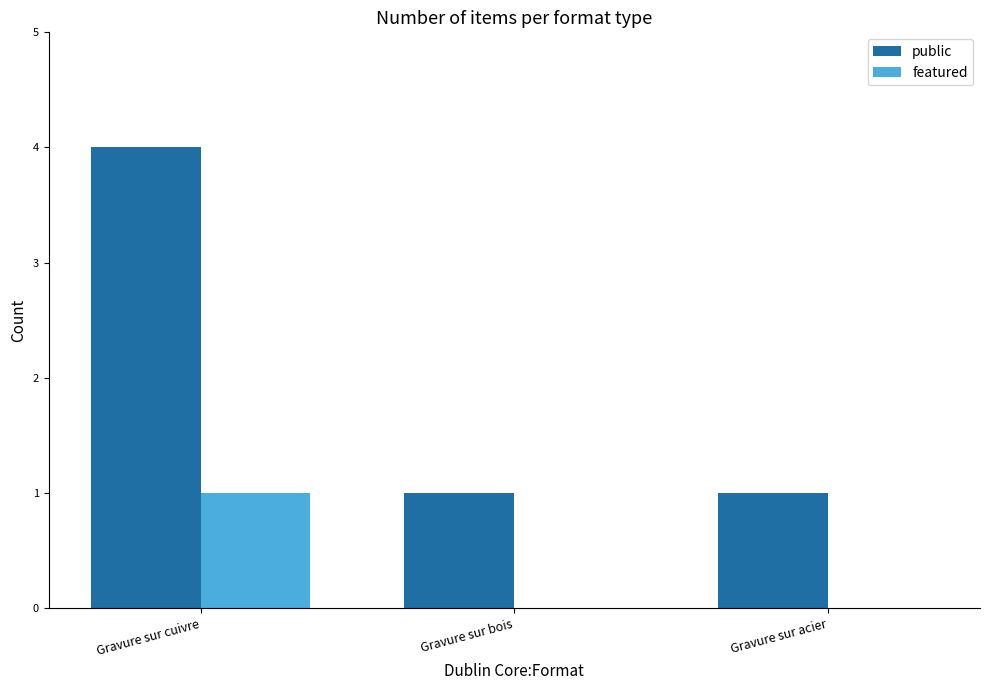

Reading left to right, list all the values displayed in this chart.

public: Gravure sur cuivre=4	Gravure sur bois=1	Gravure sur acier=1
featured: Gravure sur cuivre=1	Gravure sur bois=0	Gravure sur acier=0